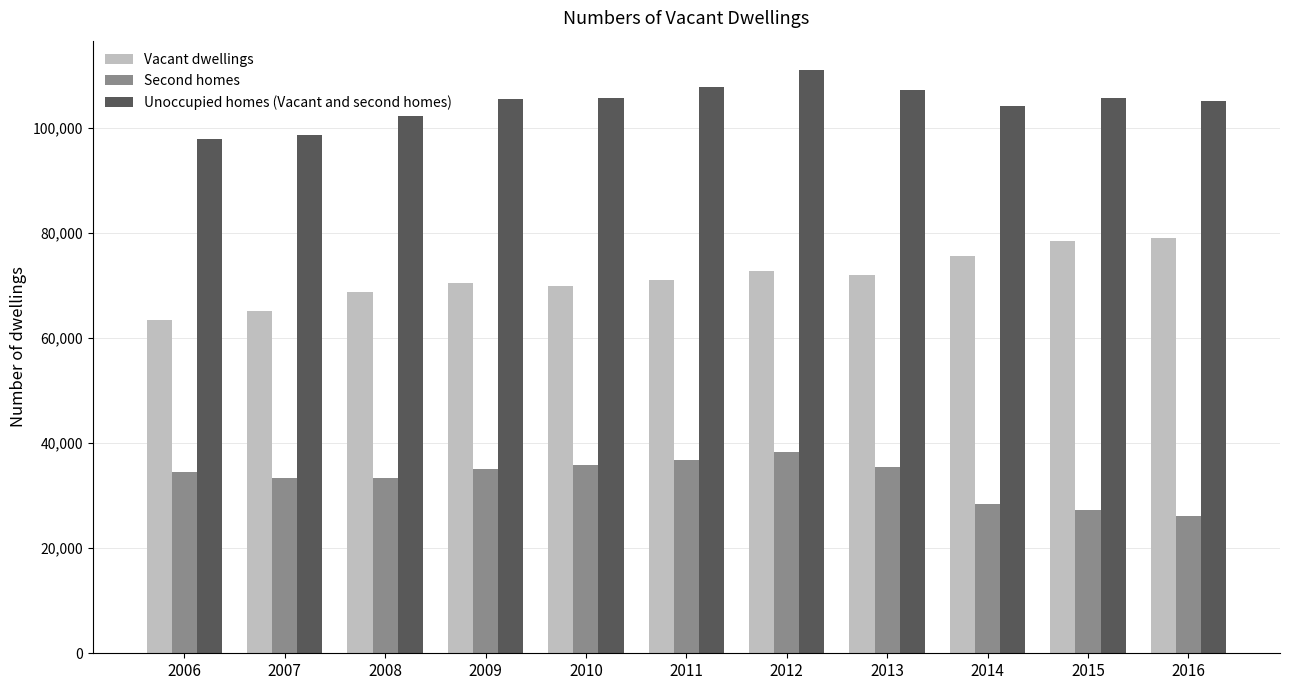

What is the sum of all Unoccupied homes (Vacant and second homes) values?

1151618